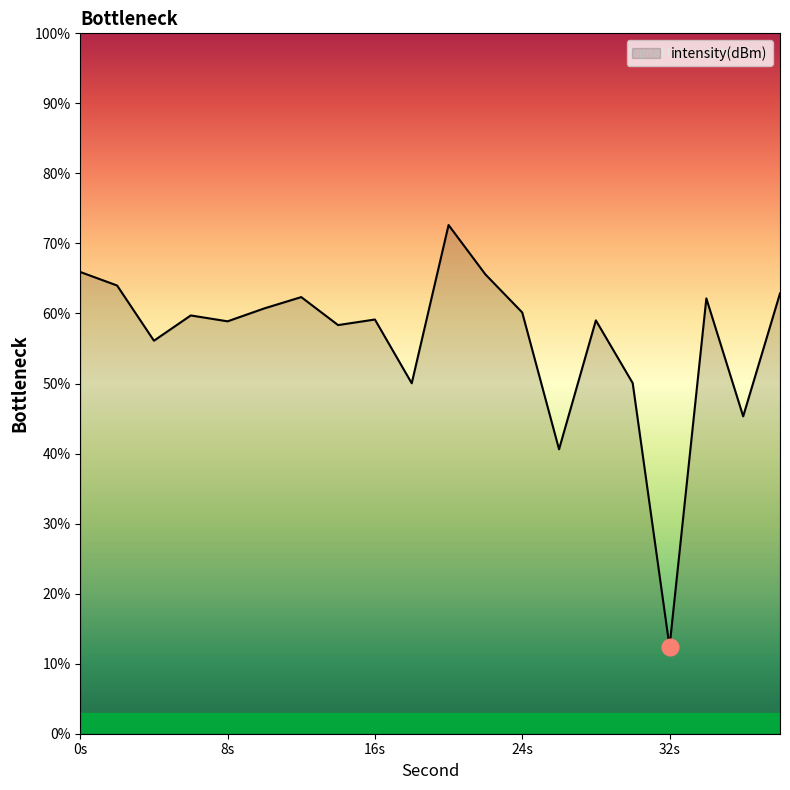

What is the difference between the maximum and minimum values?

60.2